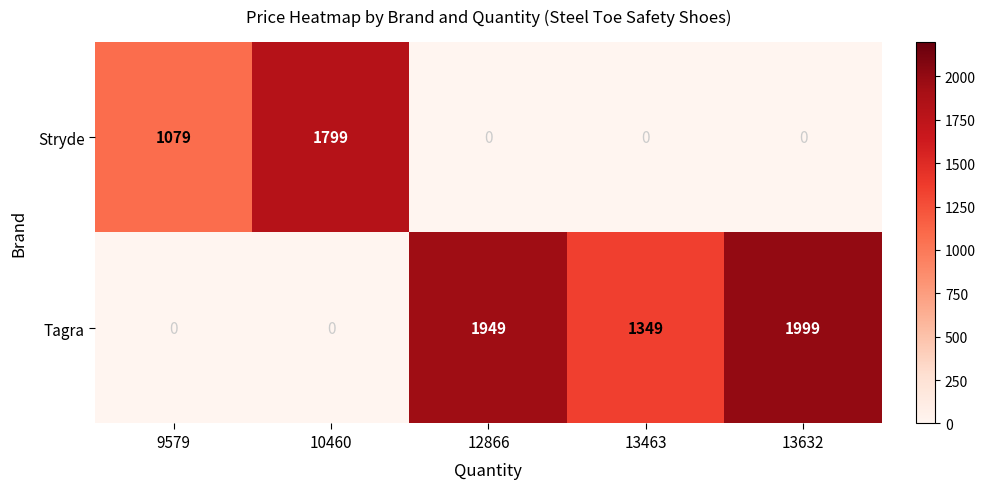

True or false: Tagra has a value of 885 at 13463.

False